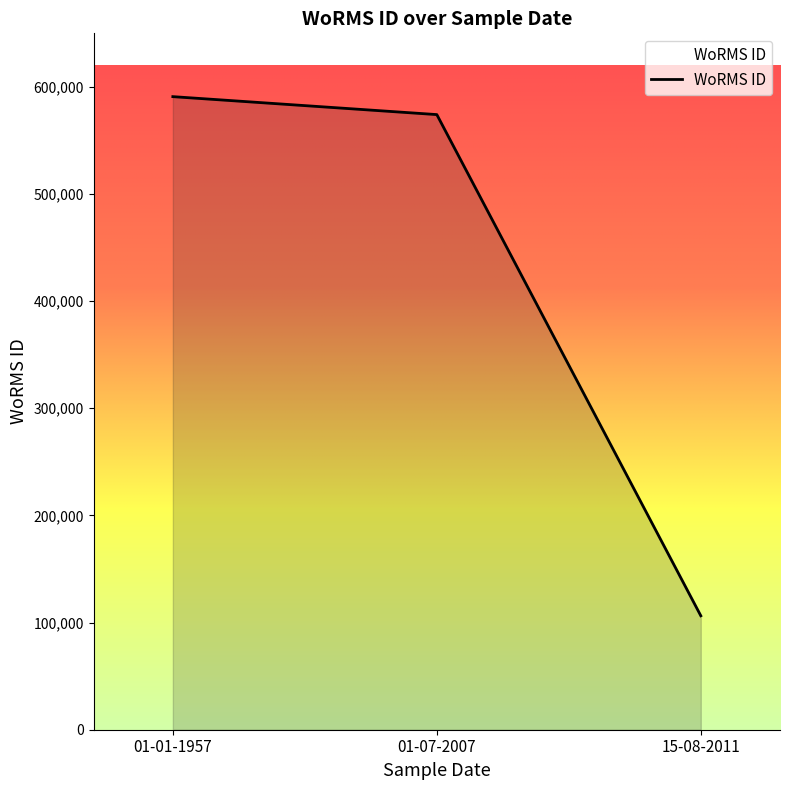

List the labels in order of value, smallest first.

15-08-2011, 01-07-2007, 01-01-1957